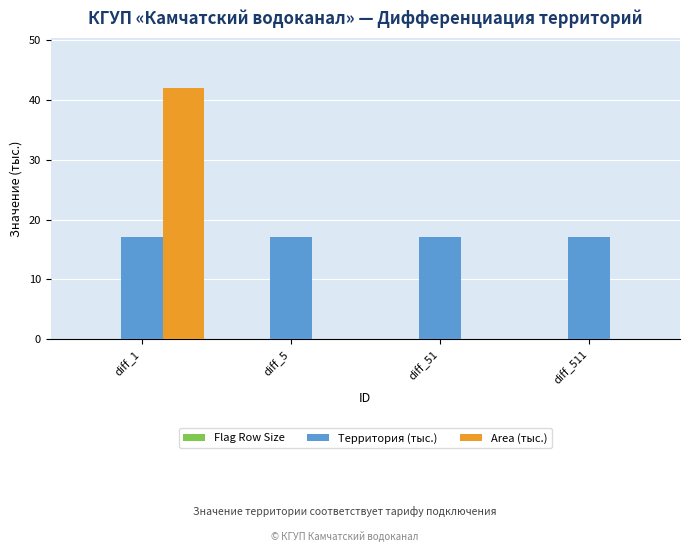

At which label does Area (тыс.) reach its peak?

diff_1